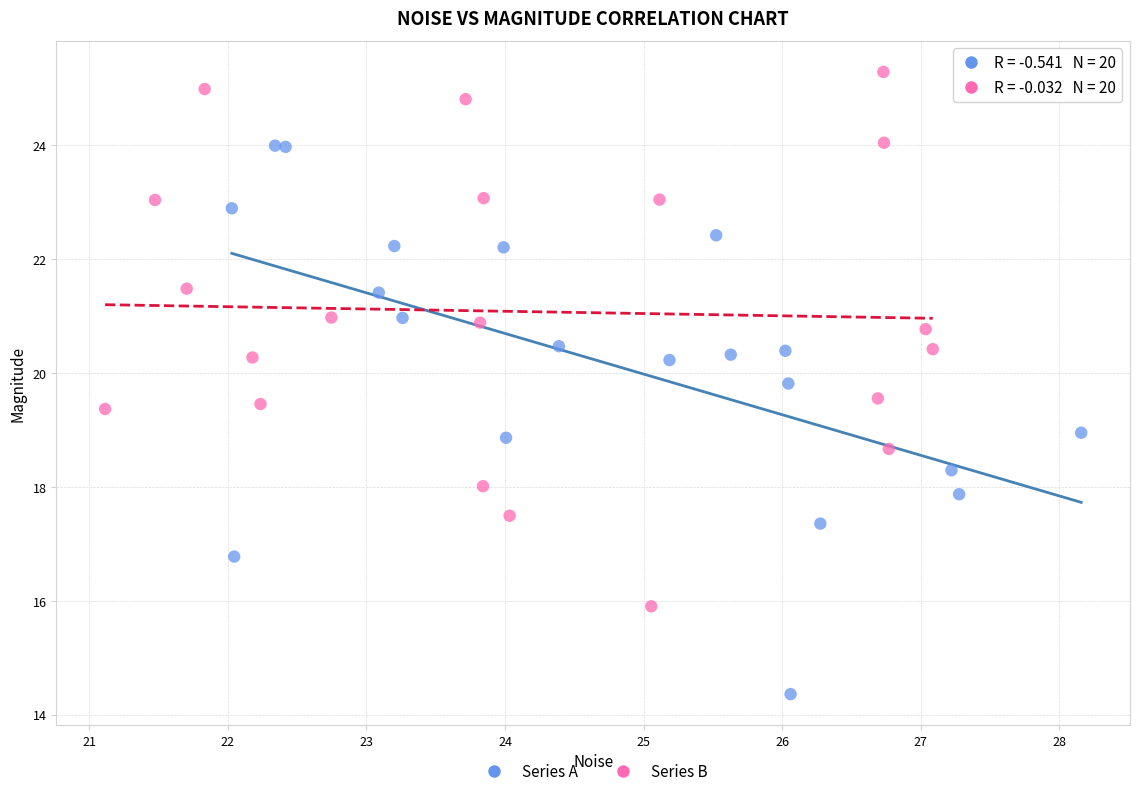

Which series has the largest Y range (max minus min)?

Series A